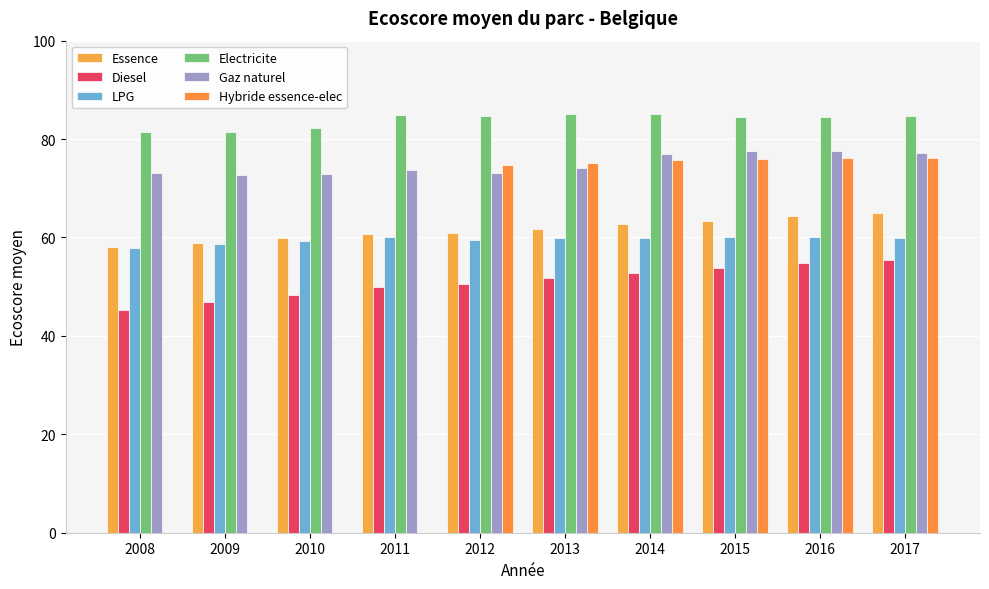

How many bars are there in each group?

6